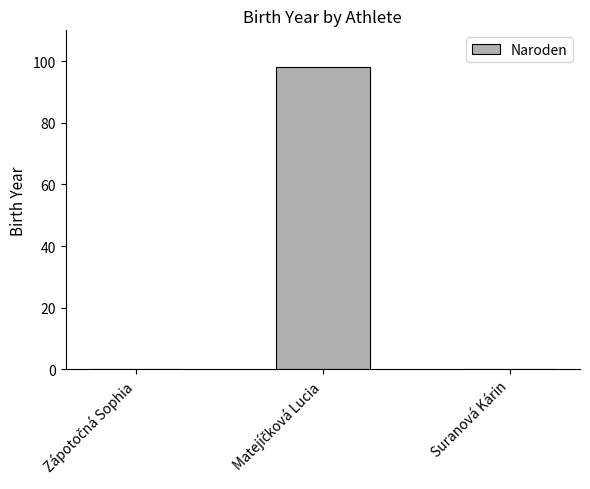

What is the greatest value displayed?

98